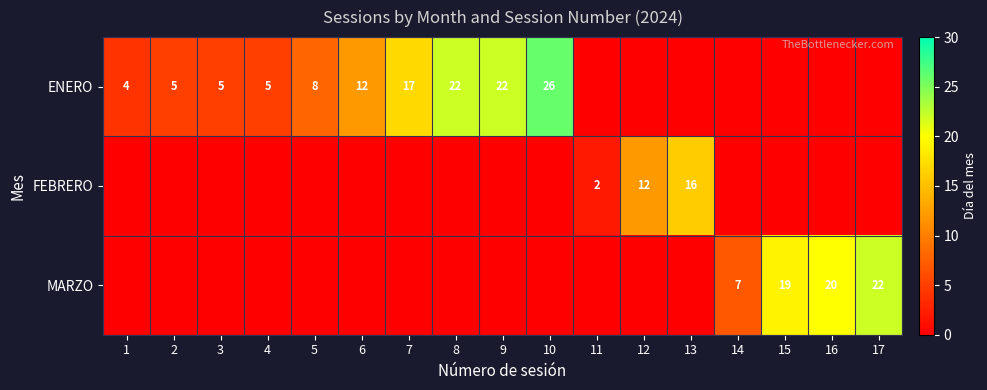

What is the total value across all series at 16?

20